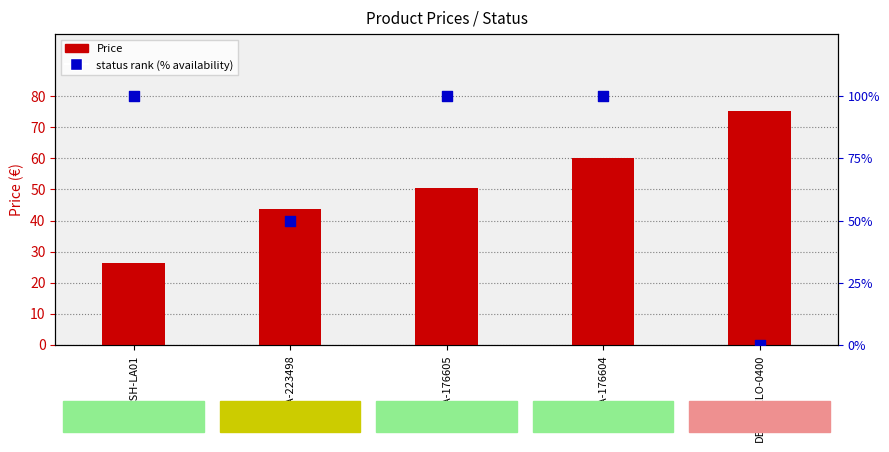

At which category is the sum across all series the highest?

HAMA-176604